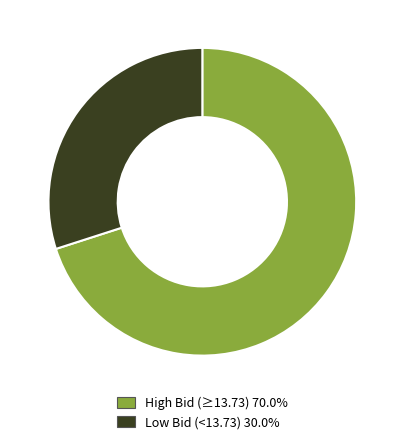

Combined, do Low Bid (<13.73) 30.0% and High Bid (≥13.73) 70.0% account for over 50%?

Yes